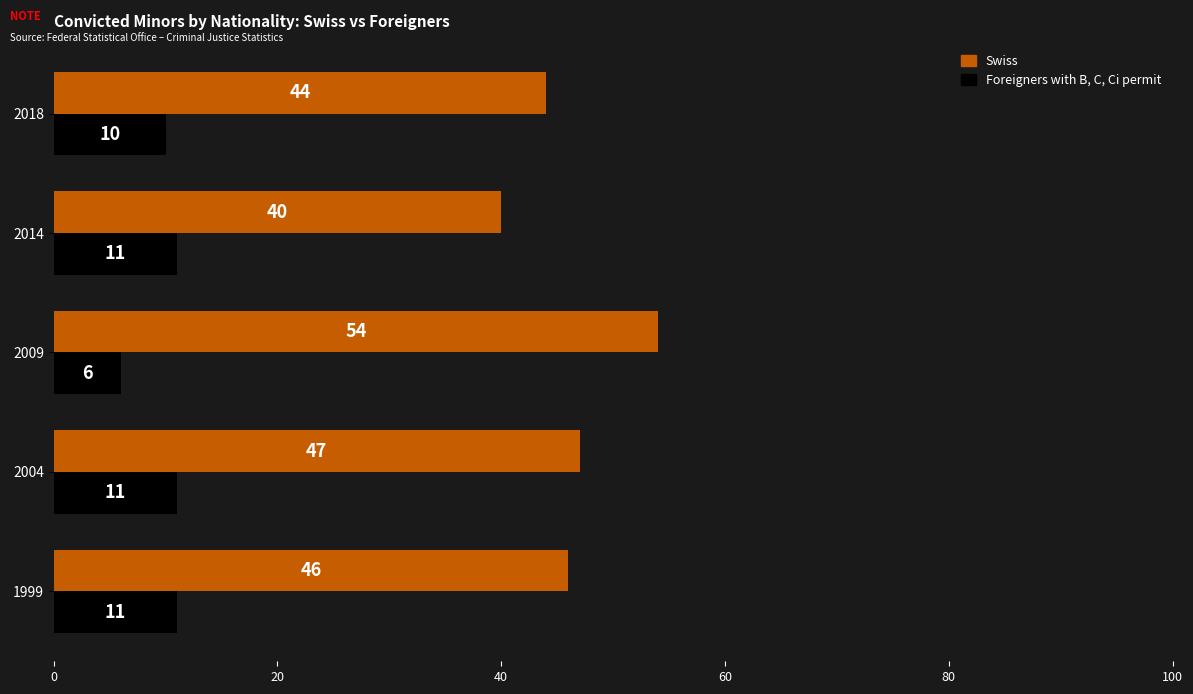

What value does the Foreigners with B, C, Ci permit series have at 1999?

11